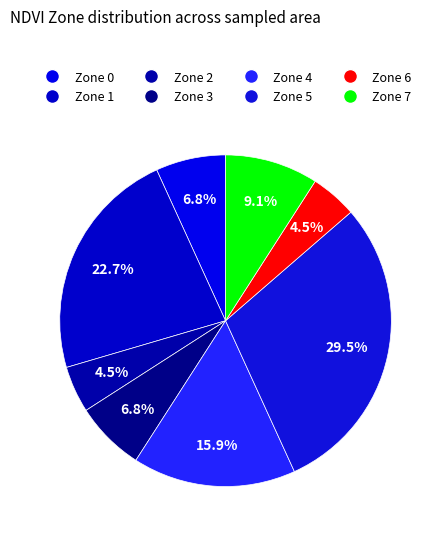

What percentage is NOT represented by Zone 0?

93.2%